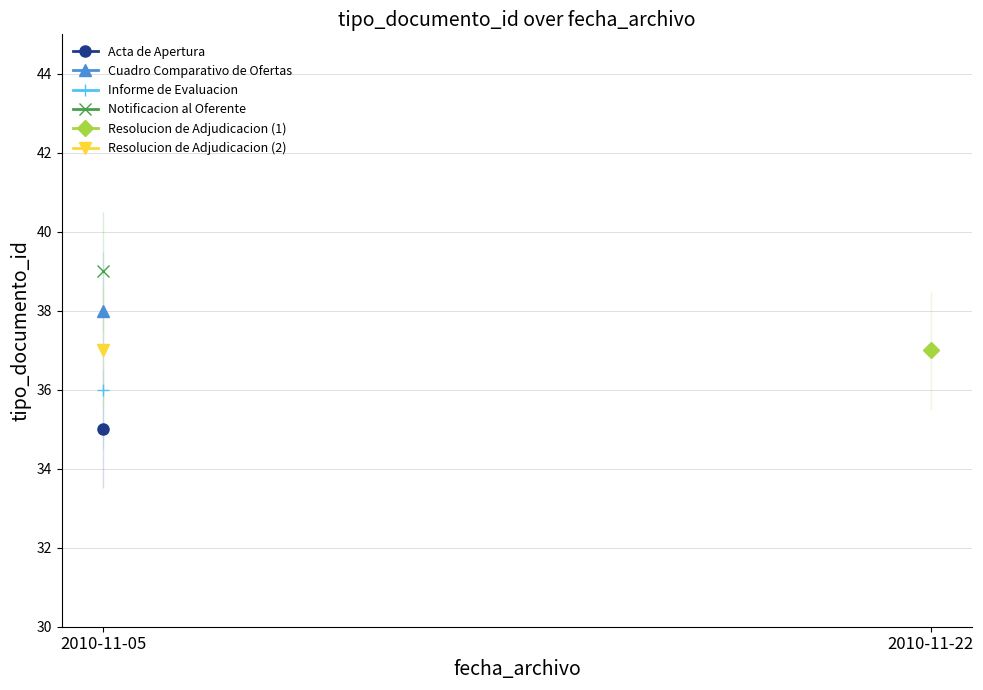

List the labels in order of Resolucion de Adjudicacion (2) value, largest first.

2010-11-05, 2010-11-22